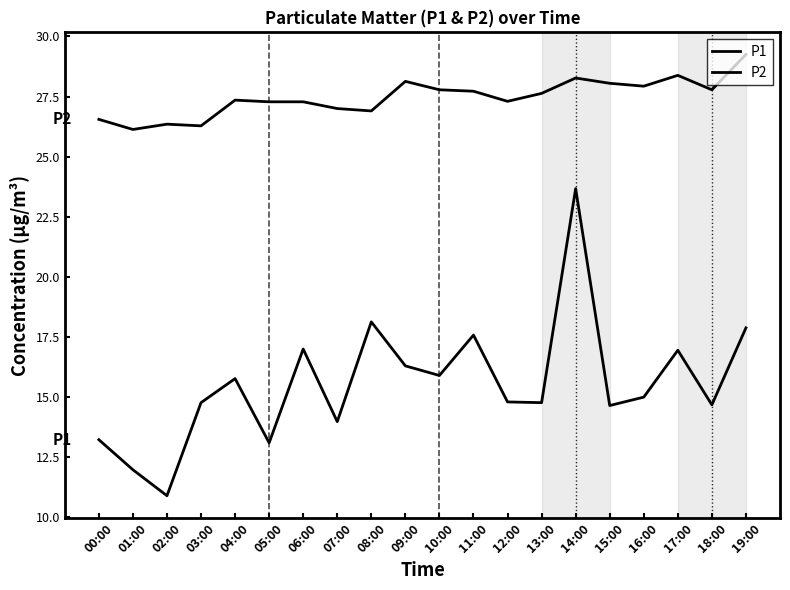

How many interior local valleys does the P2 series have?

6